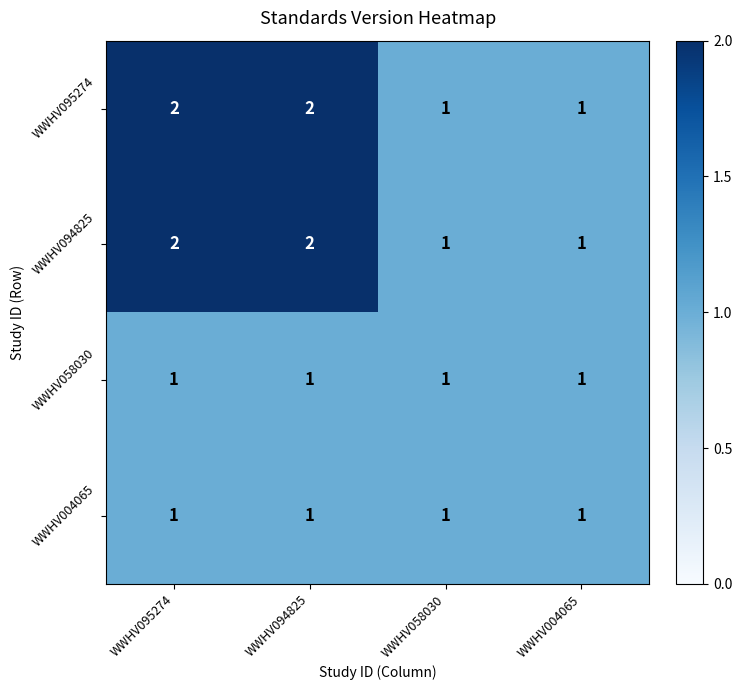

What is the sum of the WWHV095274 values at WWHV095274 and WWHV094825?

4